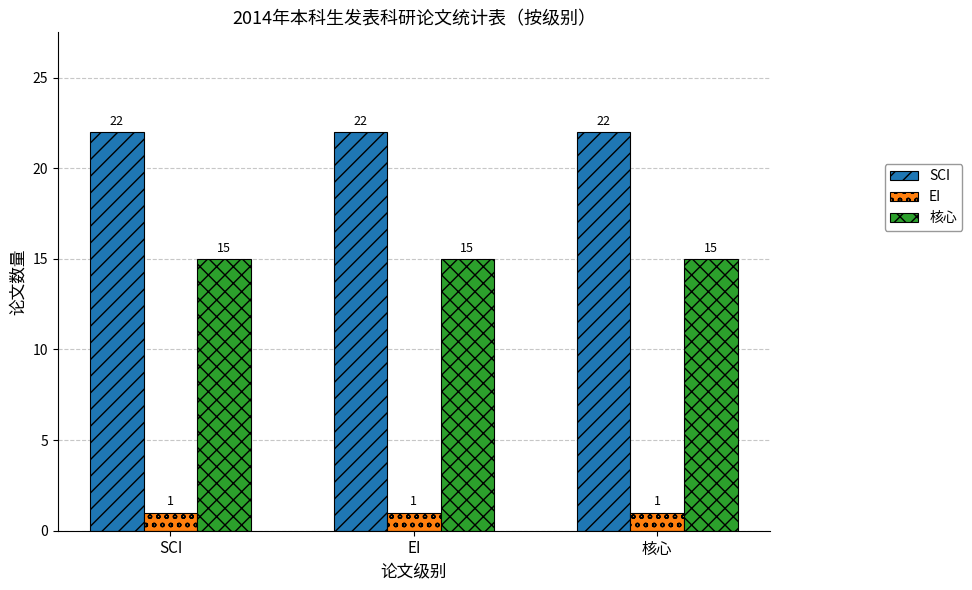

Which series has the largest total across all categories?

SCI